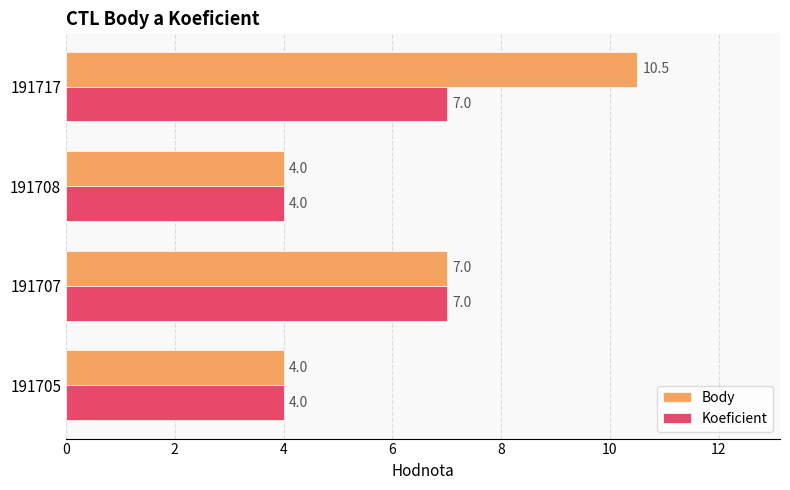

What is the greatest value displayed?

10.5